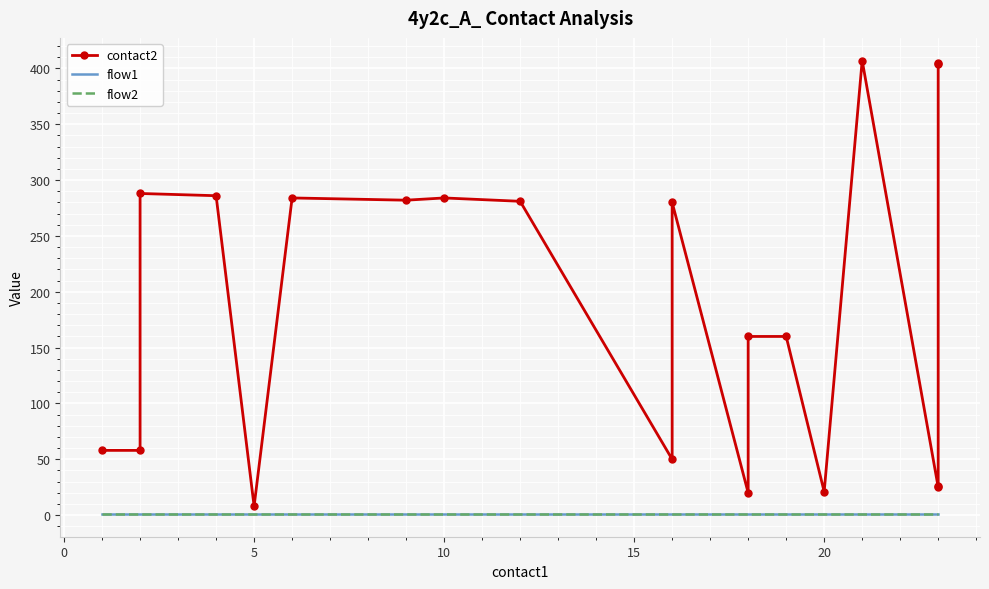

Which series has the largest total across all categories?

contact2